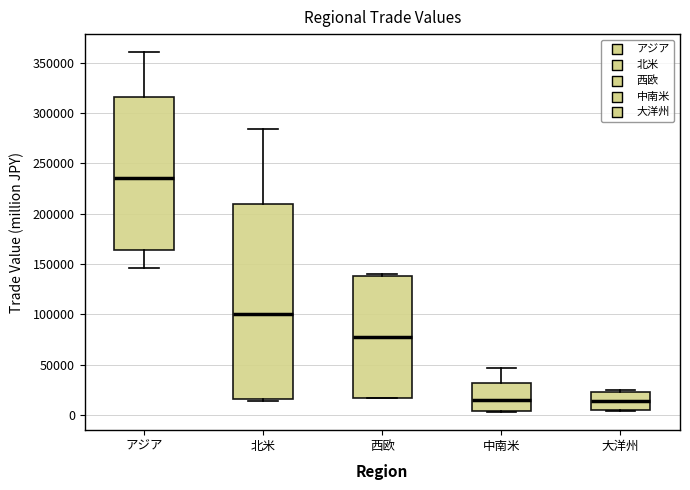

Reading left to right, read every box against the y-axis: the position of its median line, the range the box covers, and the ends of its whiskers. The values are not printed on the chart, so give them approximately, as read against the axis.

アジア: median 235000, box 165000 to 315000, whiskers 145000 to 360000
北米: median 100000, box 15000 to 210000, whiskers 15000 (just below the box's lower edge) to 285000
西欧: median 75000, box 15000 to 140000, whiskers 15000 to 140000 (just above the box's upper edge)
中南米: median 15000, box 5000 to 30000, whiskers 5000 to 45000
大洋州: median 15000, box 5000 to 25000, whiskers 5000 to 25000 (just above the box's upper edge)